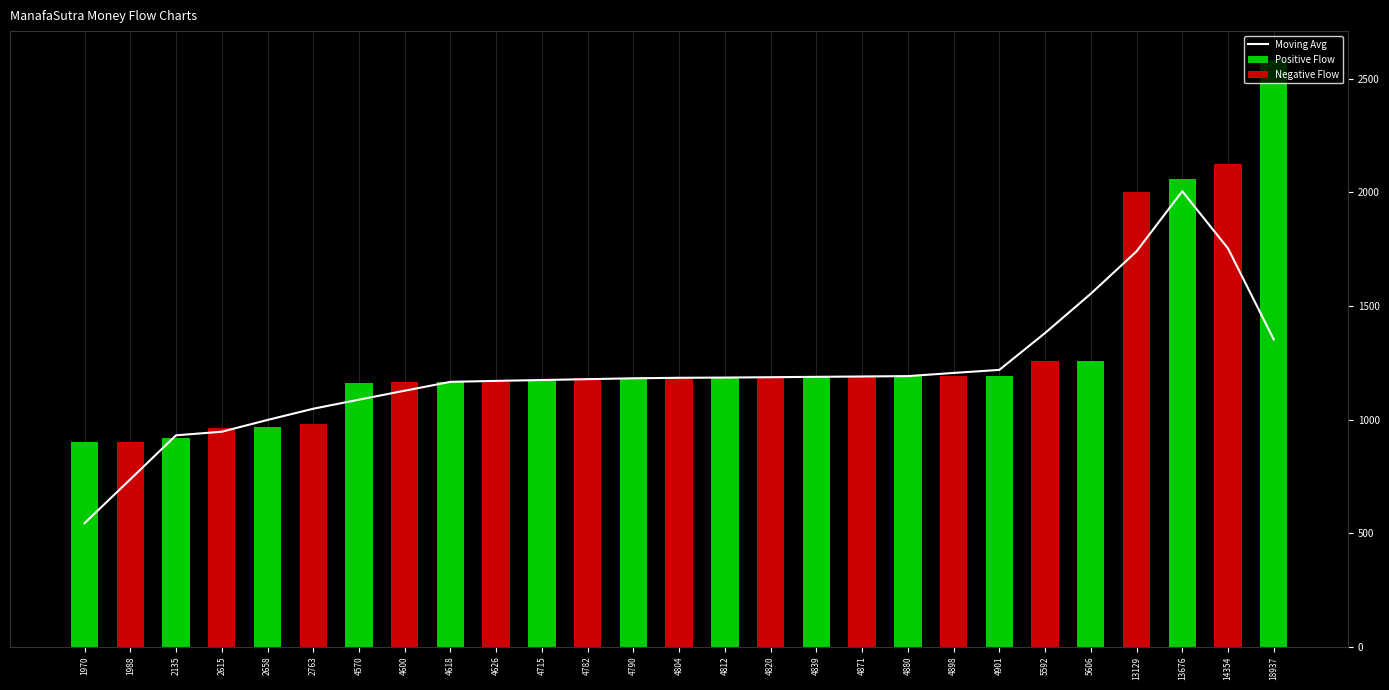

What is the average value?

1208.4